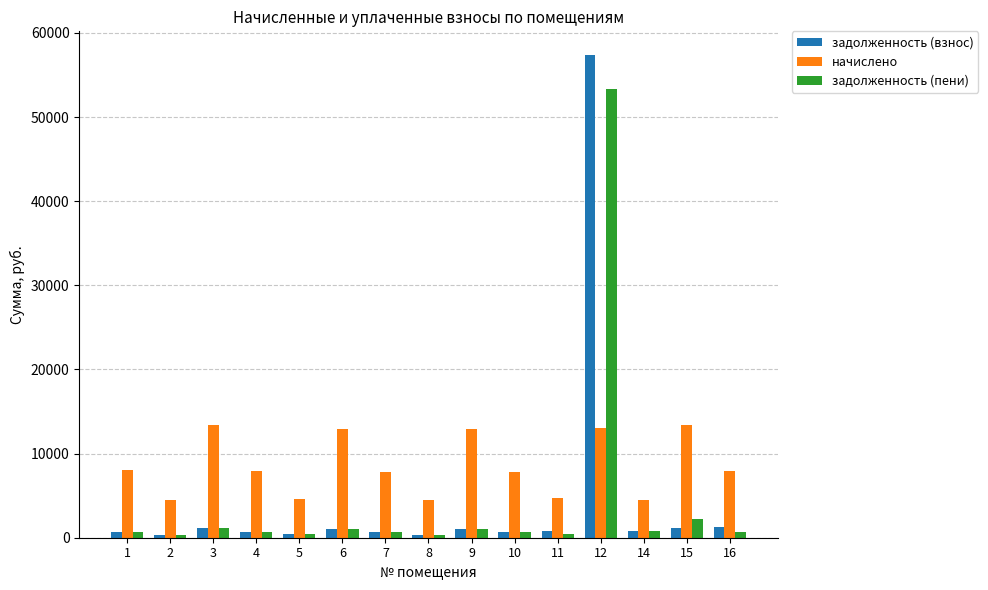

At which category is the sum across all series the highest?

12